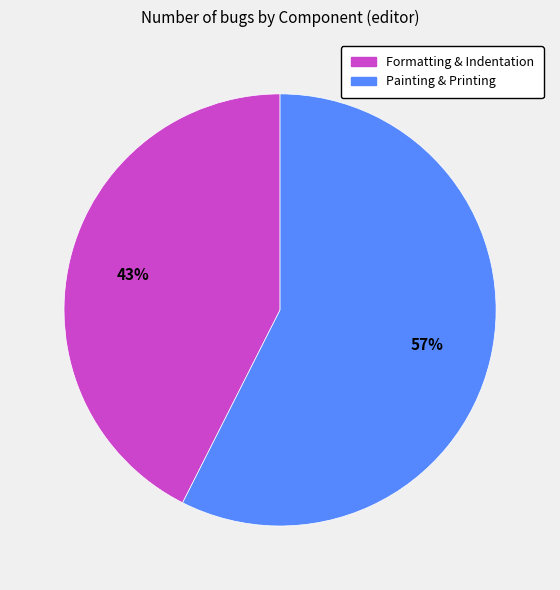

Rank the categories by value from highest to lowest.

Painting & Printing, Formatting & Indentation